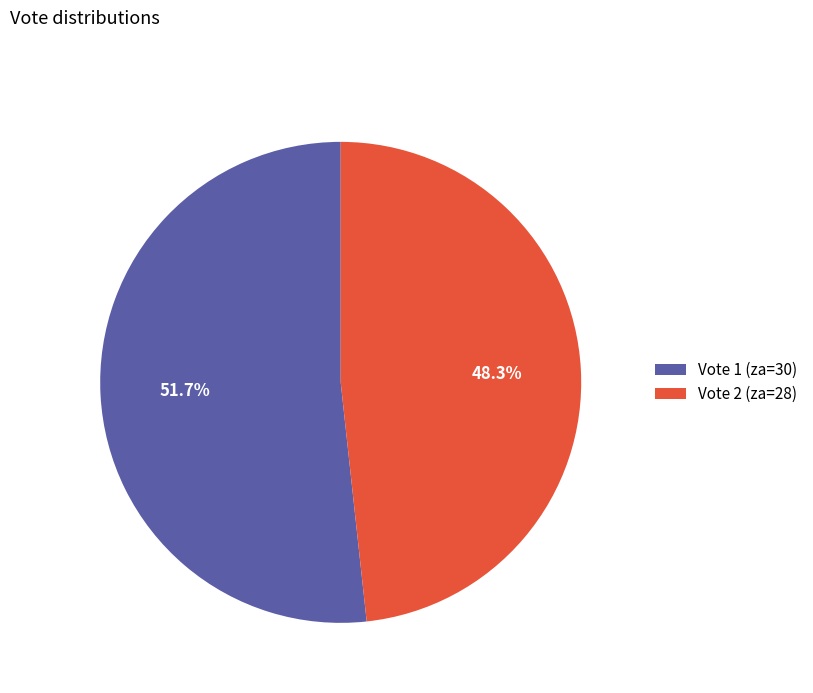

What is the largest slice in the pie chart?

Vote 1 (za=30)